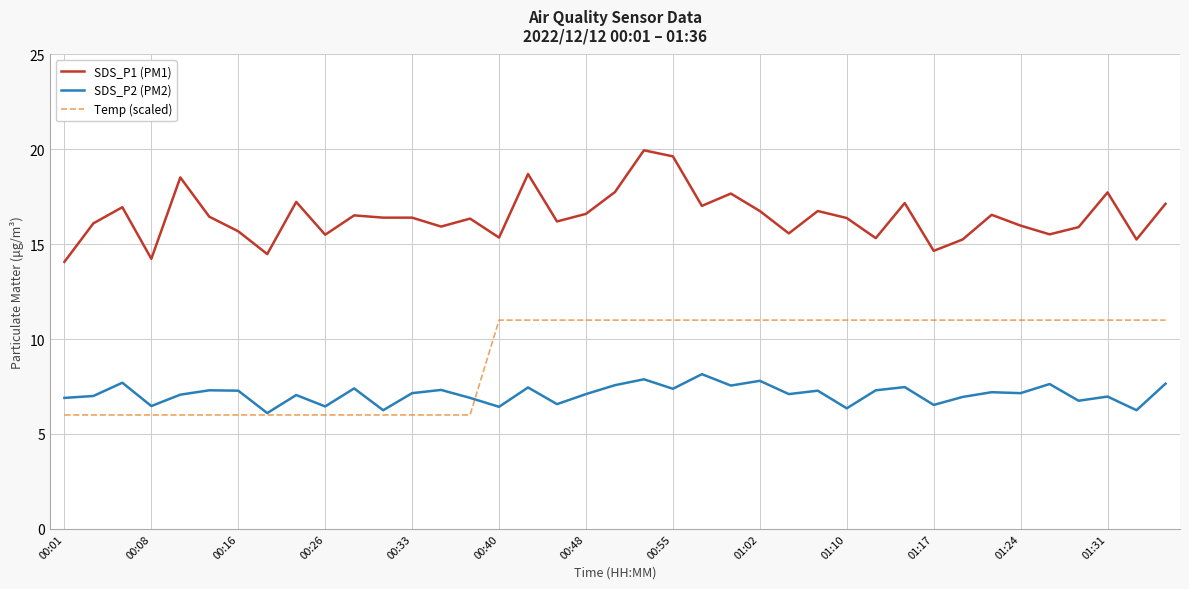

True or false: Temp (scaled) and SDS_P1 (PM1) cross at least once.

False